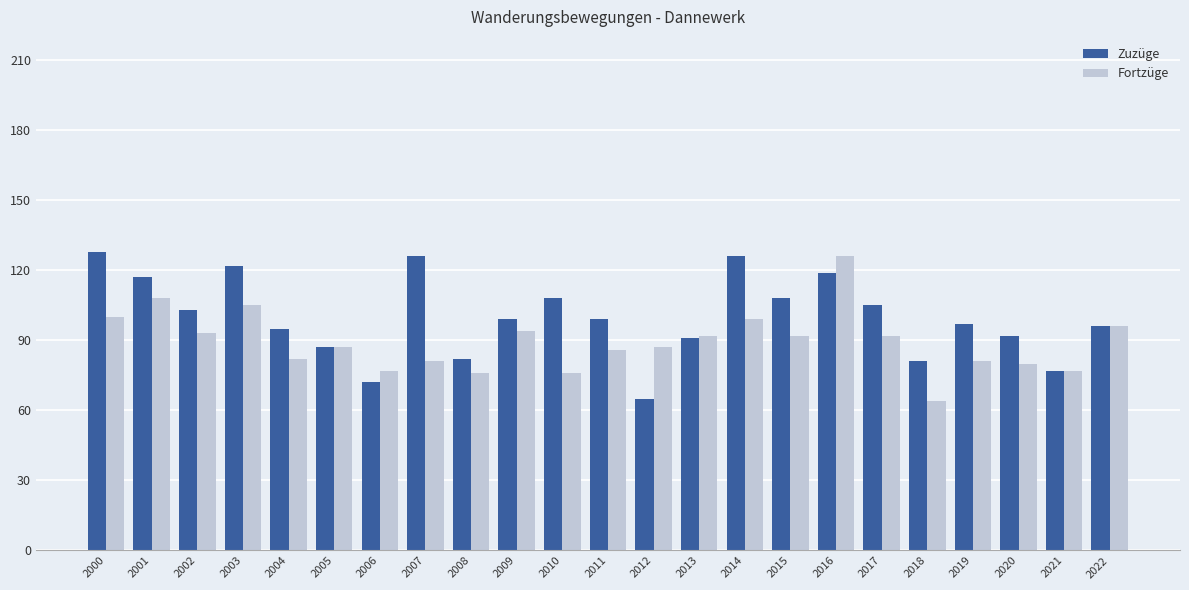

What is the average value of the Fortzüge series?

89